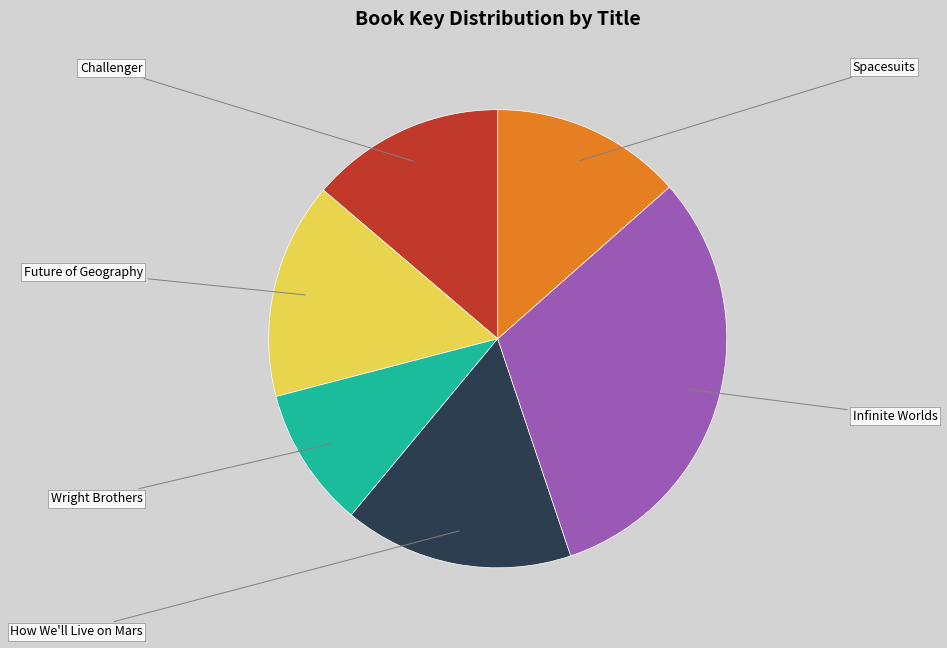

Is there a majority slice in this chart?

No